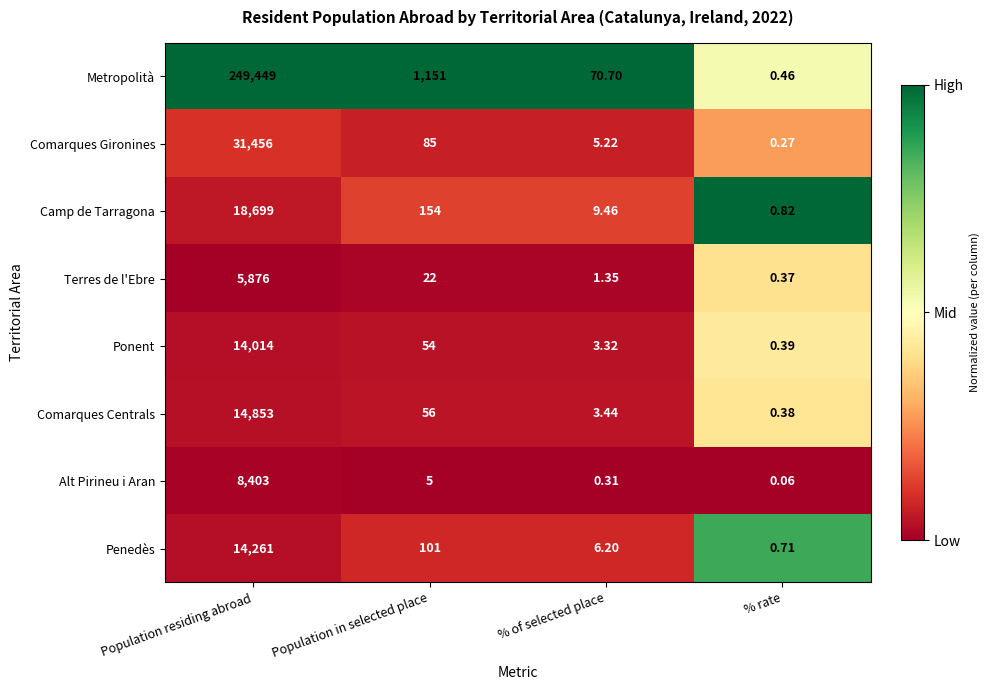

Which category has the lowest value in the Comarques Centrals series?

% rate